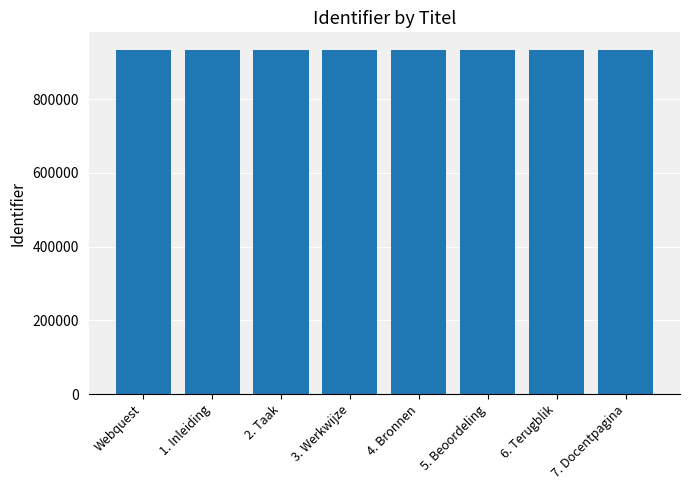

Count the number of categories in the chart.

8